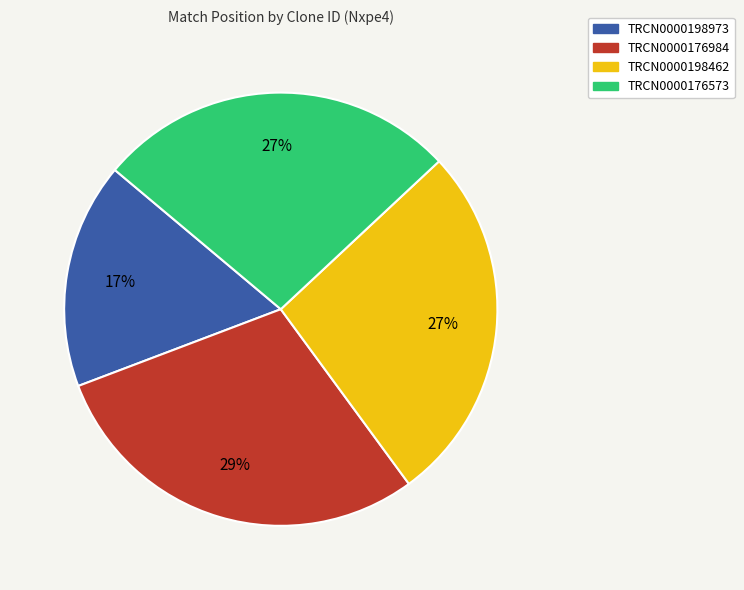

Is it true that TRCN0000198973 is 17% of the pie?

True